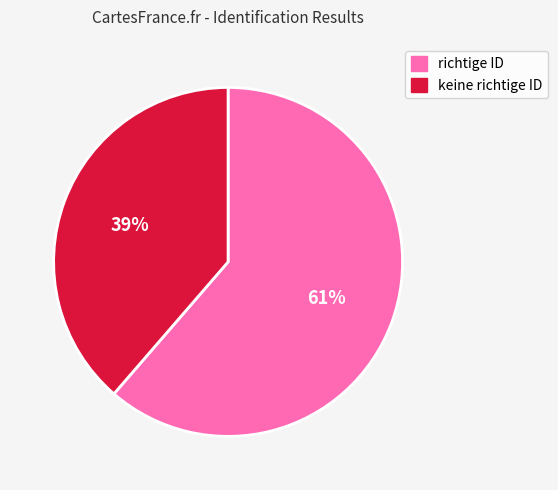

Is the sum of richtige ID and keine richtige ID greater than half?

Yes